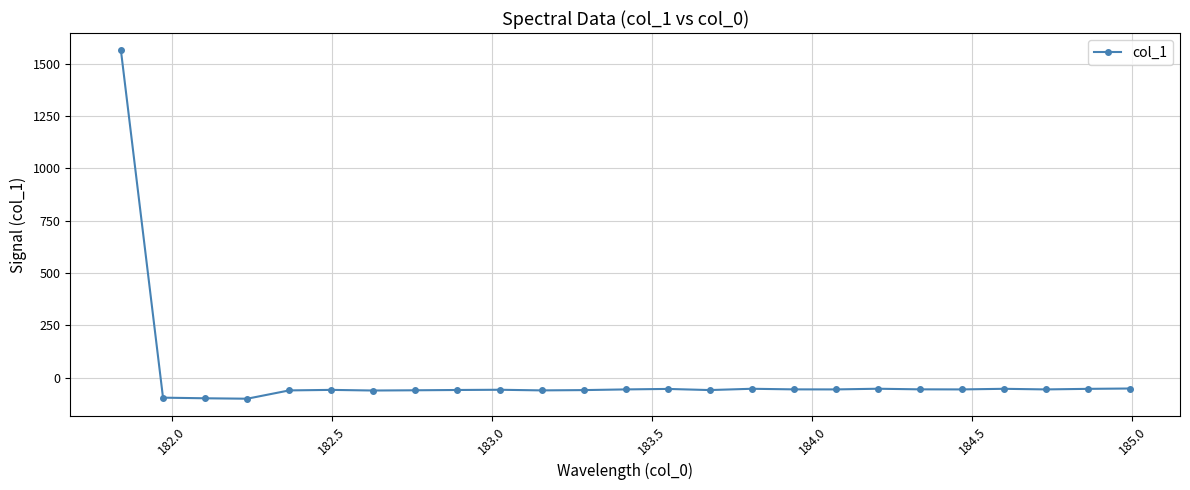

True or false: the data has more than 1 interior local peaks.

True